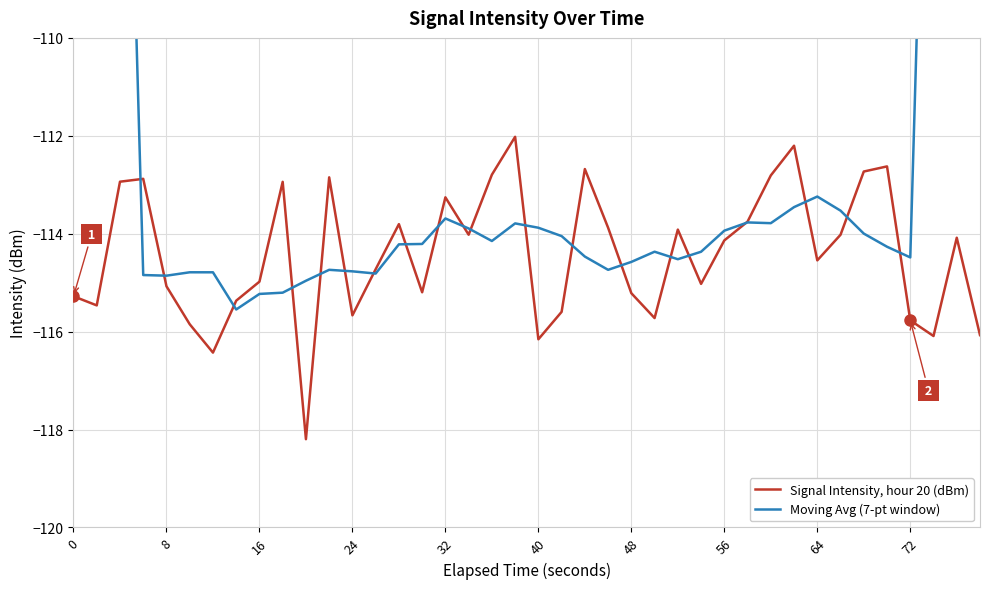

What is the maximum value for Signal Intensity, hour 20 (dBm)?

-112.0